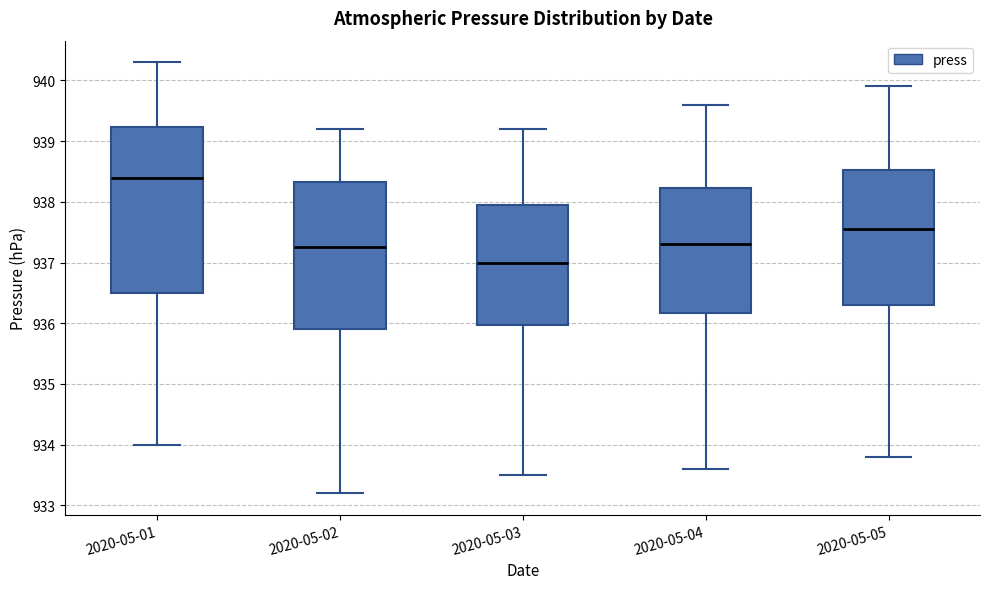

Where does the upper whisker of the box for 2020-05-04 end on the y-axis? The values are not printed on the chart, so give them approximately, as read against the axis.

939.6